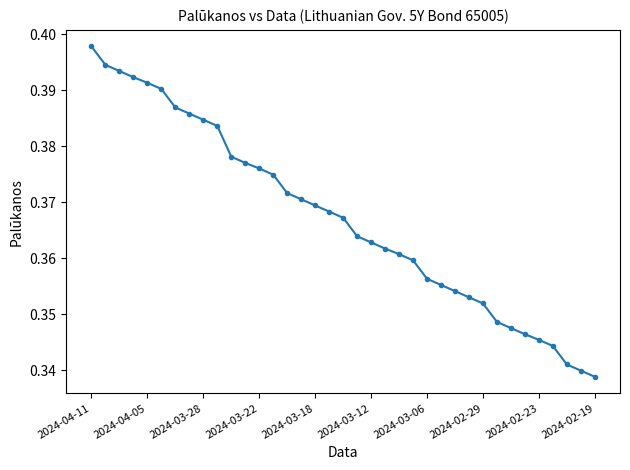

Count the values in the range 0 to 1.

37